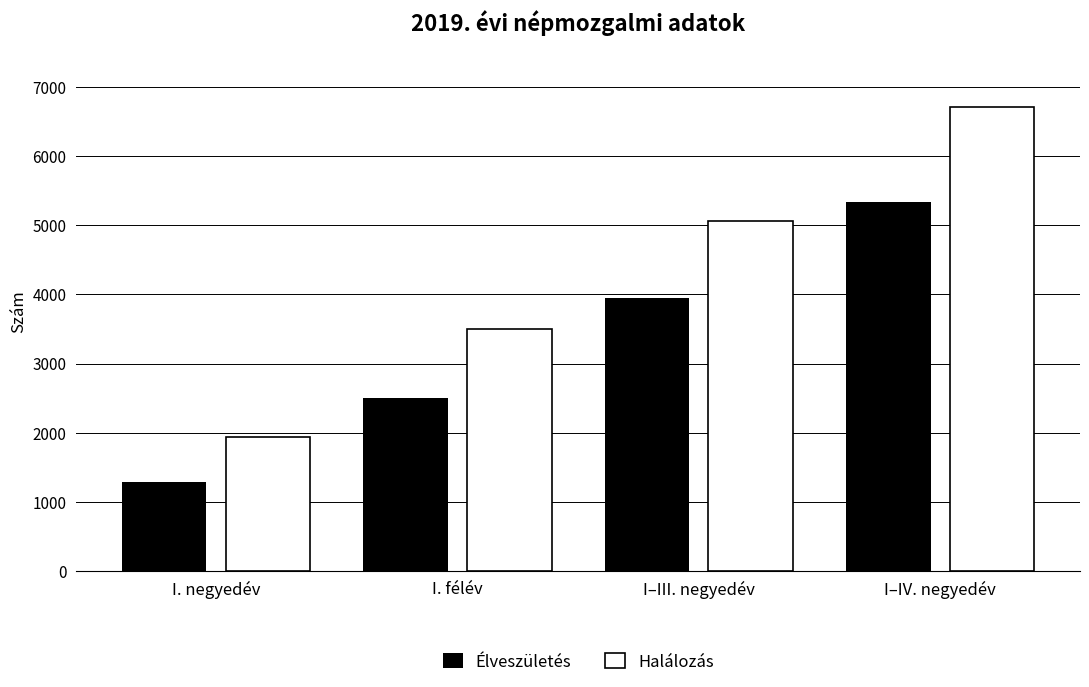

Is the value of Halálozás at I–III. negyedév greater than the value of Élveszületés at I–III. negyedév?

Yes